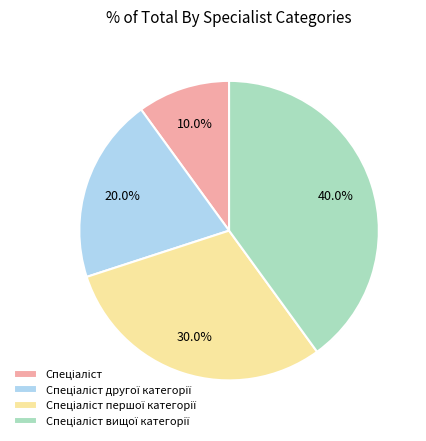

Is there a majority slice in this chart?

No